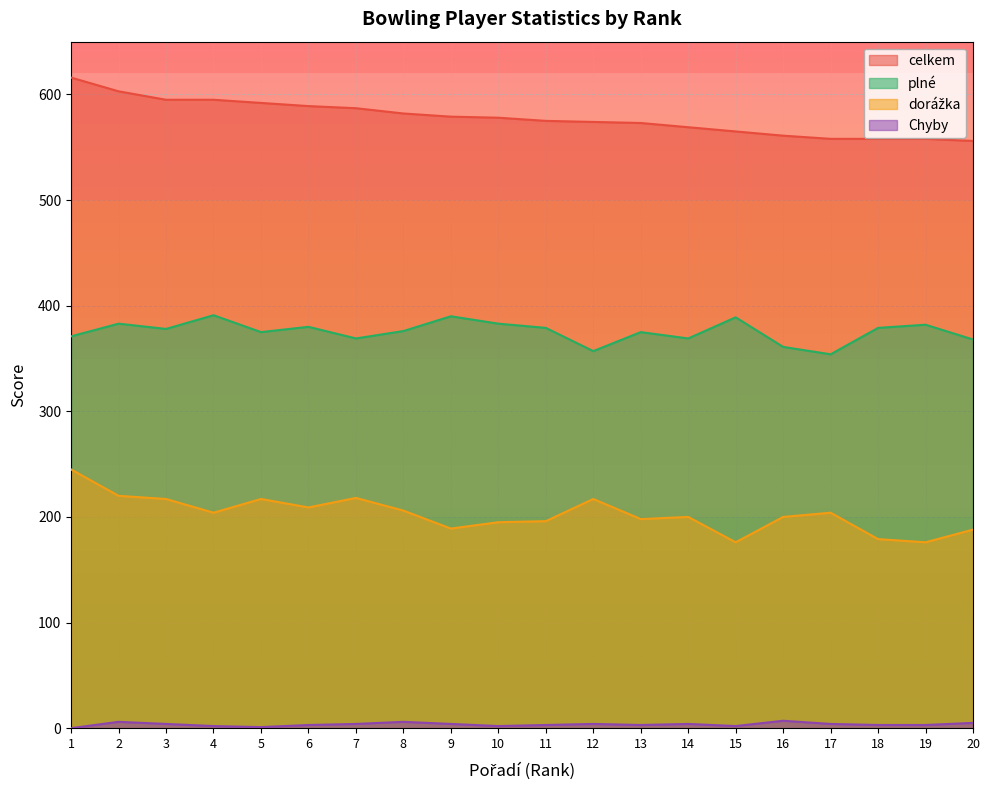

In plné, how many points are lower than both neighbors (excluding endpoints)?

6